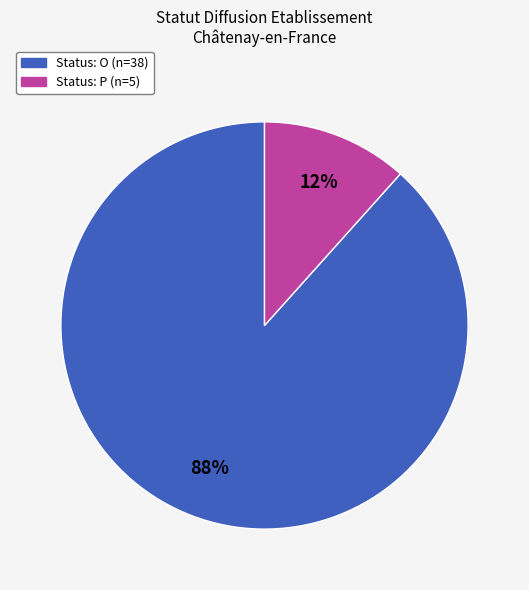

Count the number of slices in the pie.

2